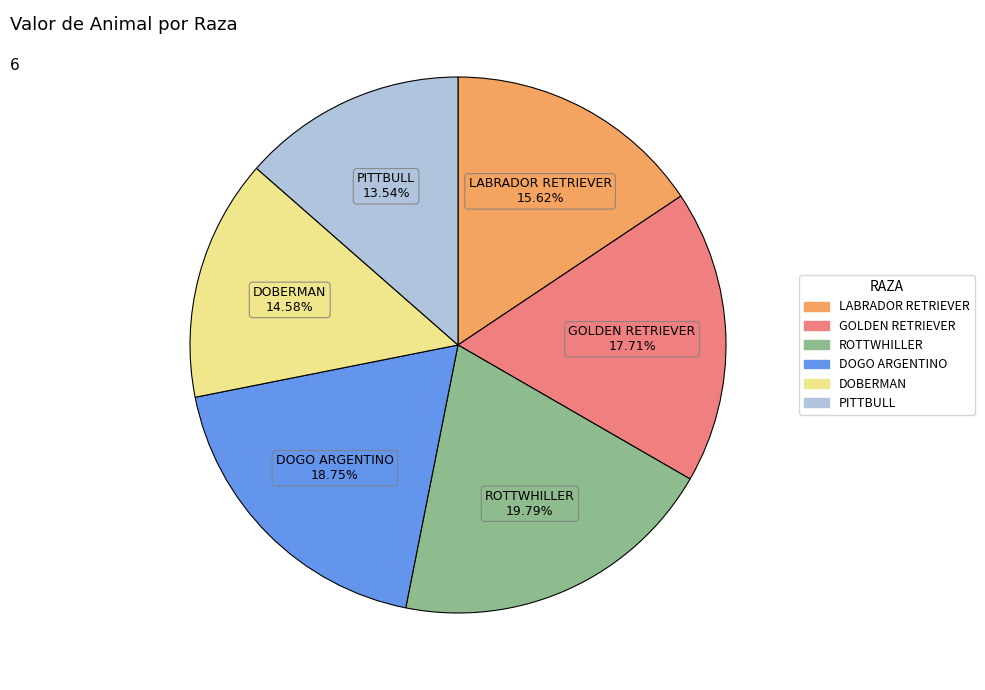

Rank the categories by value from highest to lowest.

ROTTWHILLER, DOGO ARGENTINO, GOLDEN RETRIEVER, LABRADOR RETRIEVER, DOBERMAN, PITTBULL